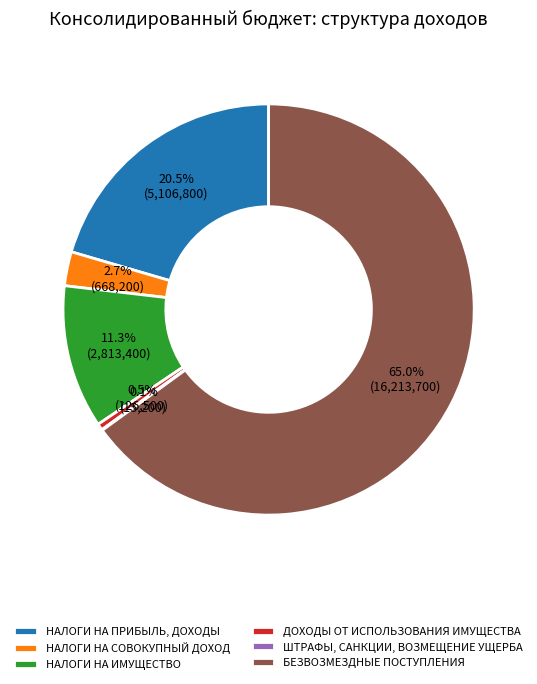

What percentage is NOT represented by БЕЗВОЗМЕЗДНЫЕ ПОСТУПЛЕНИЯ?

35.0%